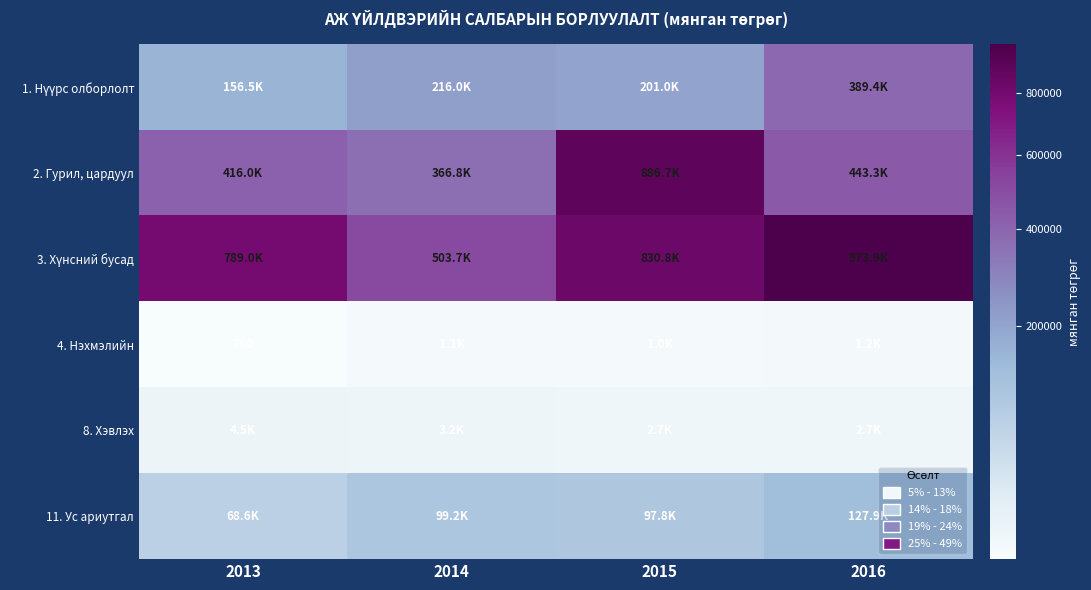

What is the difference between the highest and lowest values at 2016?

972696.8